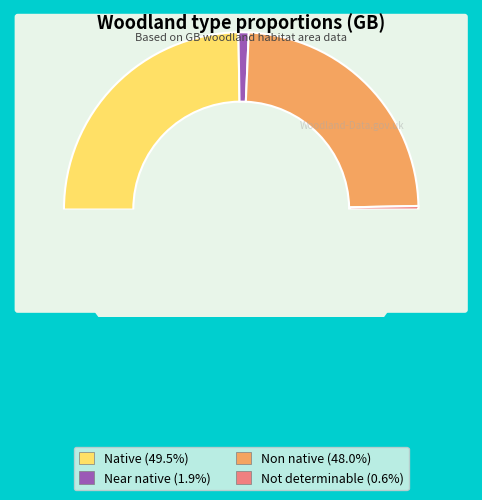

To the nearest percent, what percentage of the pie is Not determinable?

1%